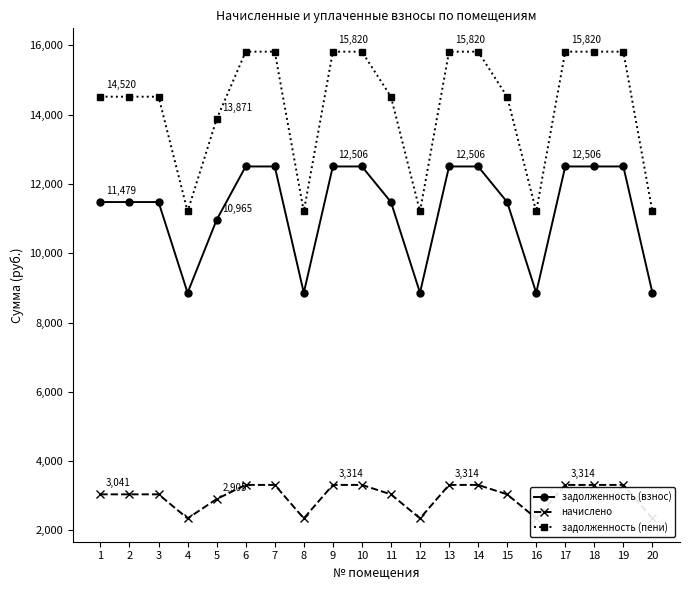

What are all the series names shown in the legend?

задолженность (взнос), начислено, задолженность (пени)